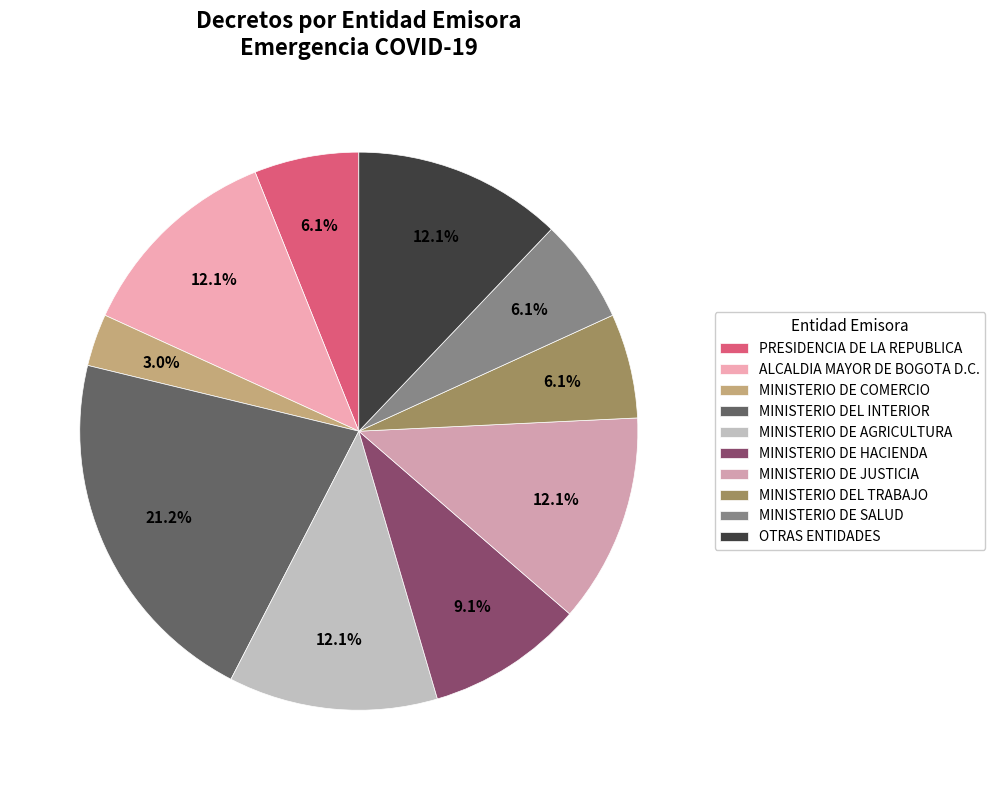

Which has a higher value, PRESIDENCIA DE LA REPUBLICA or ALCALDIA MAYOR DE BOGOTA D.C.?

ALCALDIA MAYOR DE BOGOTA D.C.